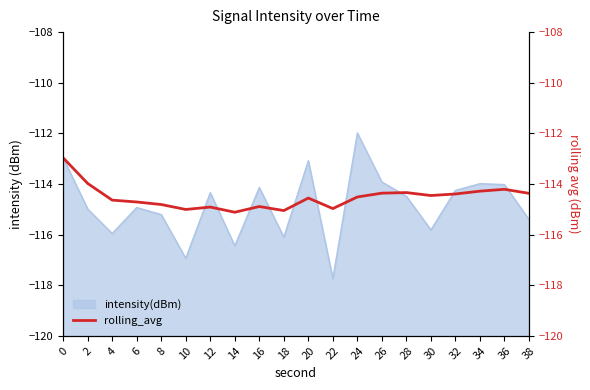

The intensity(dBm) series shows -177.6 at 6. True or false?

False